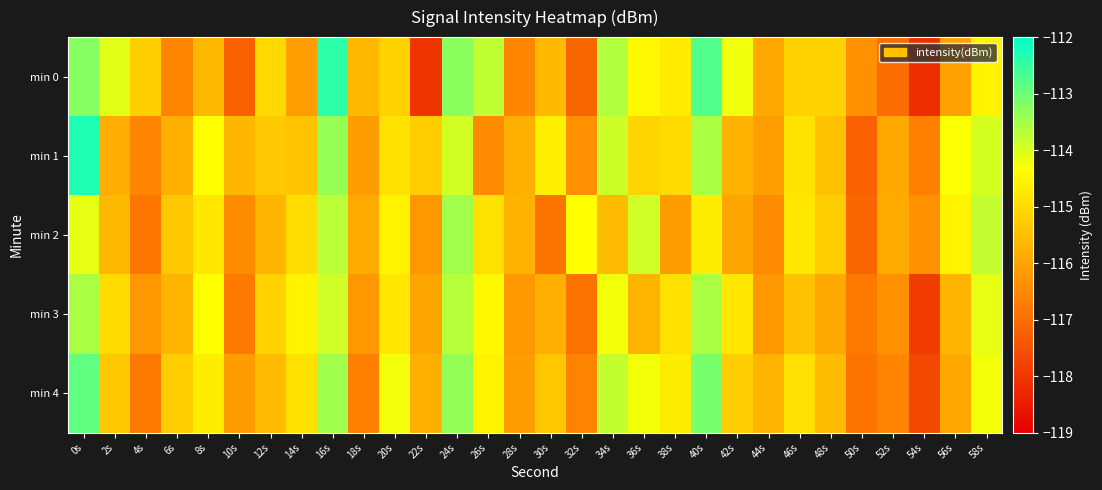

Which series has the widest spread of values?

min 0